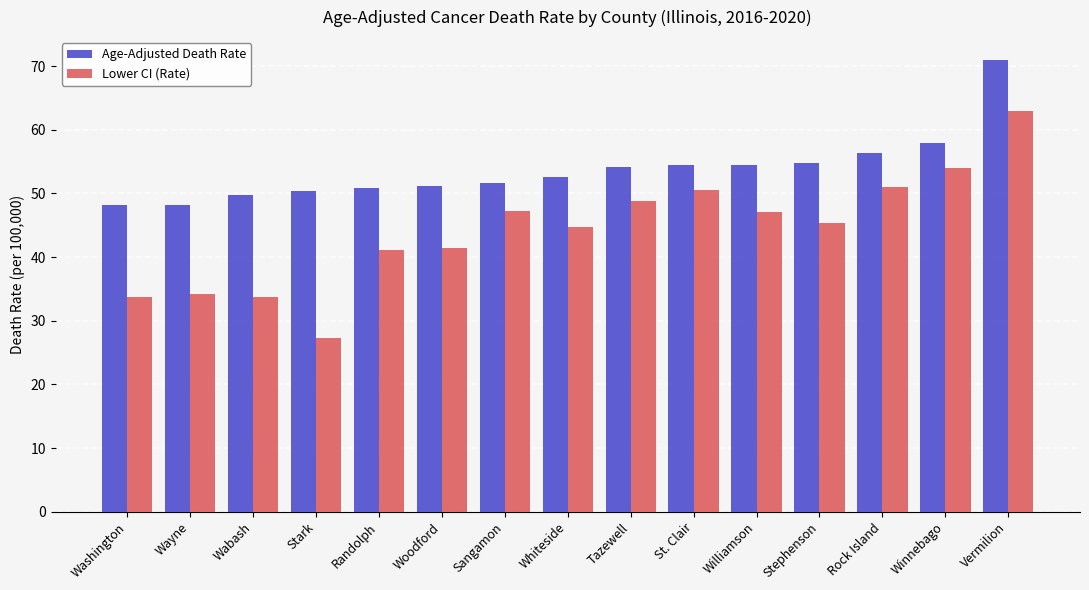

Which series has the largest total across all categories?

Age-Adjusted Death Rate